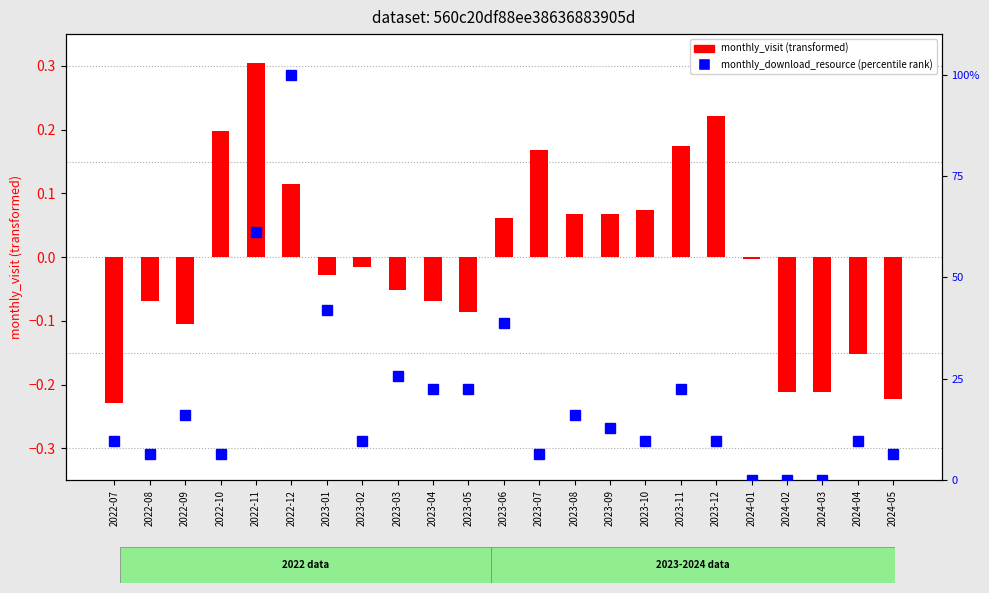

How many data points in monthly_download_resource (percentile rank) are less than 9?

7